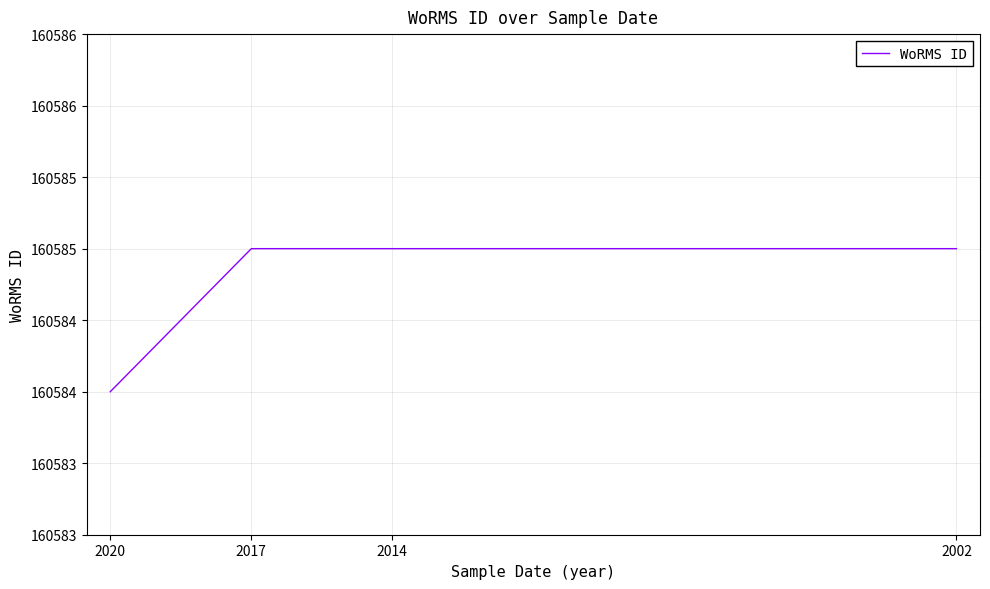

What is the value of the 2nd point from the left?

160585